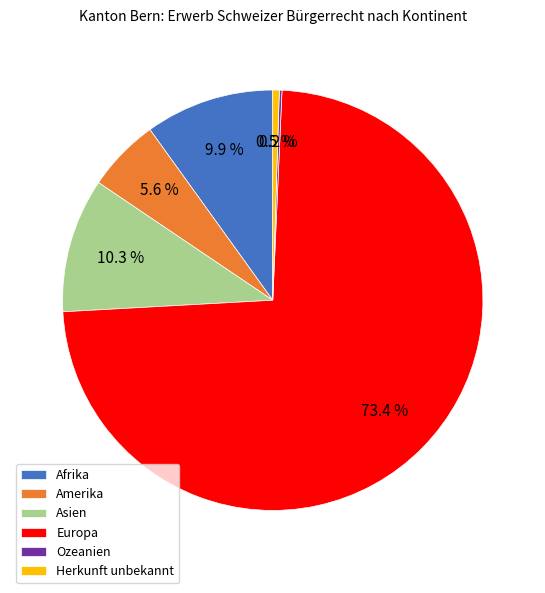

To the nearest percent, what is the combined percentage of Afrika and Herkunft unbekannt?

10%